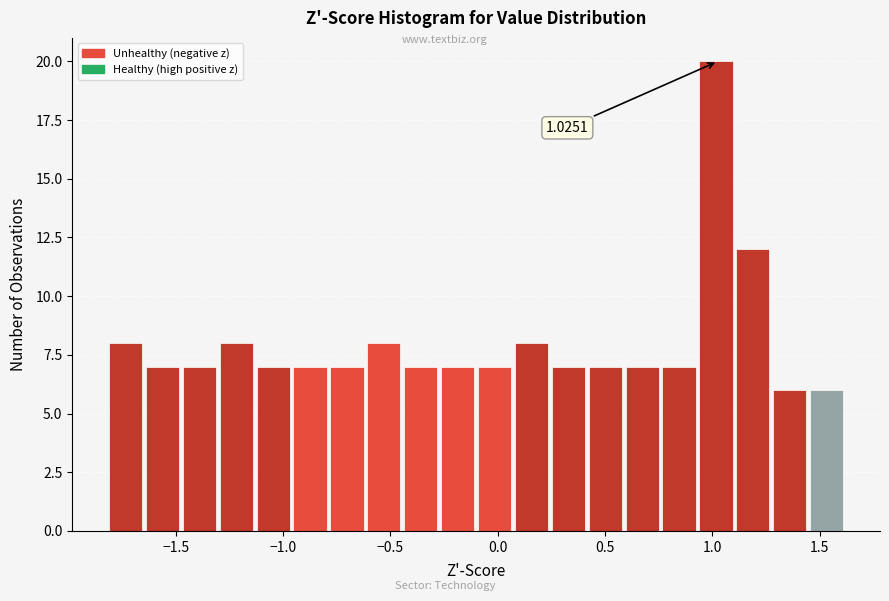

Around what value on the x-axis is the tallest bar? Give the approximate position of its centre, as read against the axis.

1.00